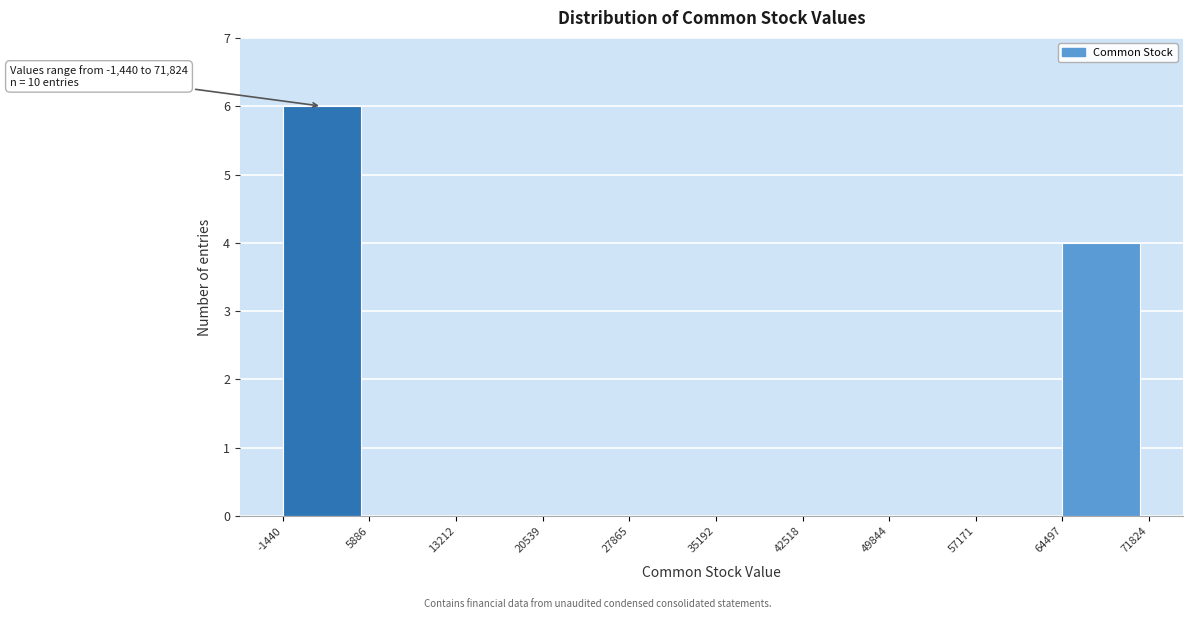

Which range on the x-axis has the tallest bar?

-1440 to 5886